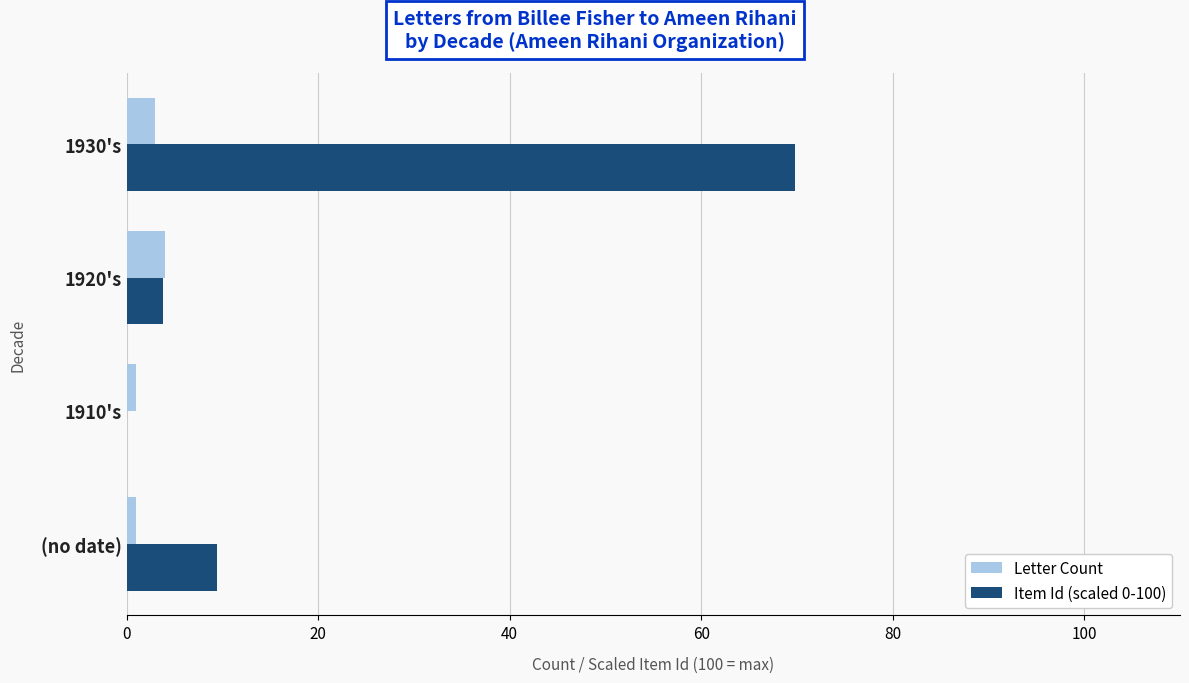

What is the maximum value for Item Id (scaled 0-100)?

69.8